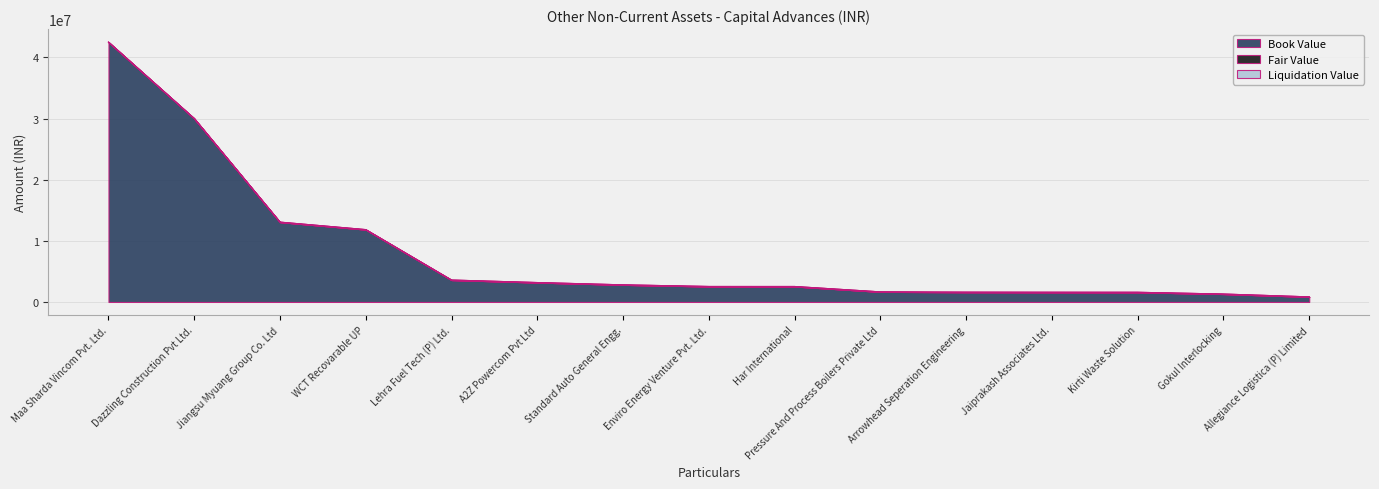

How many data points does each series have?

15